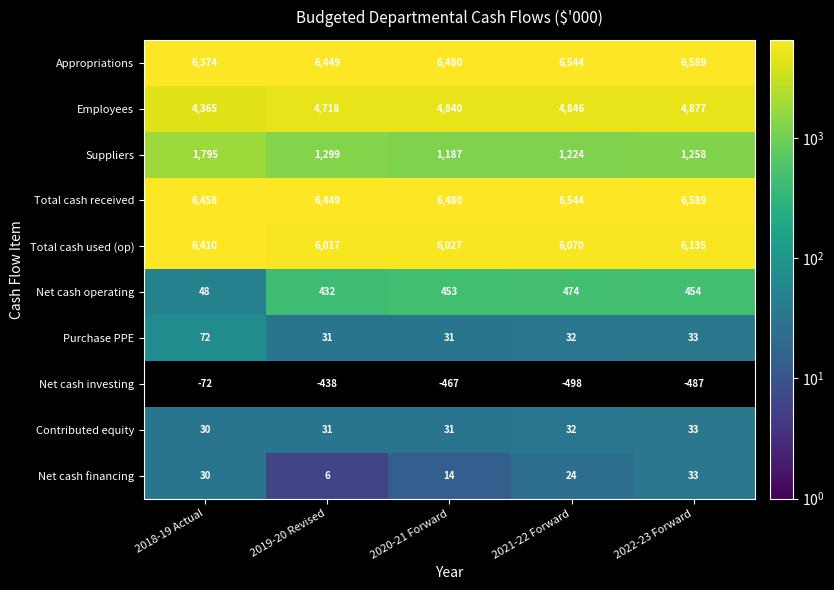

What is the difference between the Total cash used (op) values at 2019-20 Revised and 2018-19 Actual?

393